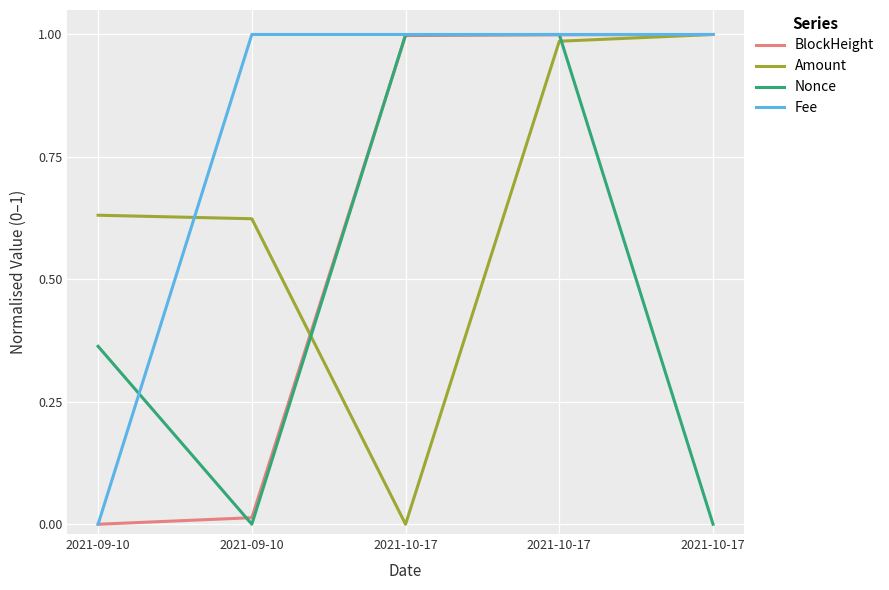

The Fee series shows 0.5 at 2021-09-10. True or false?

False